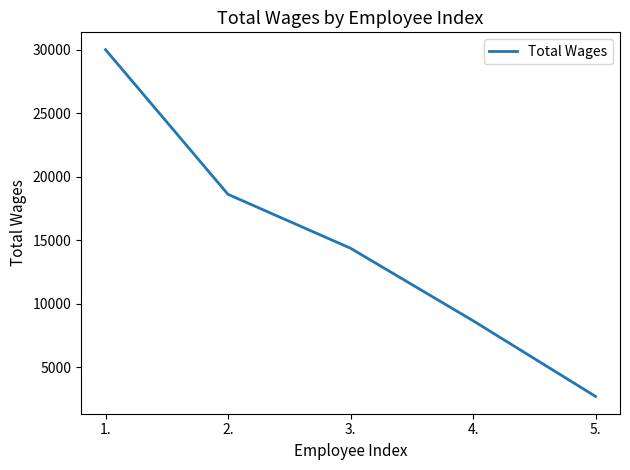

What is the ratio of the value at 4. to the value at 3.?

0.6